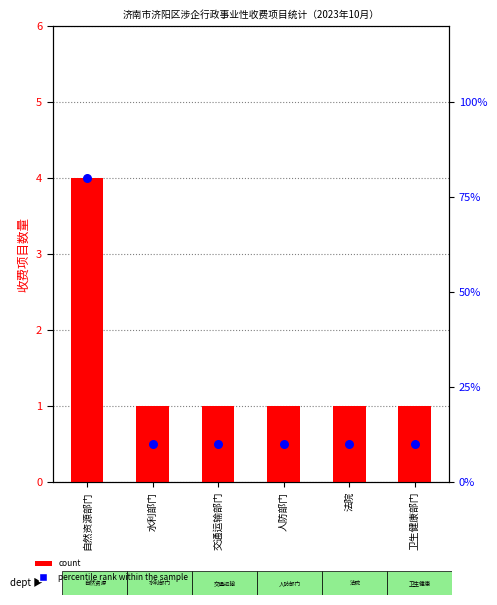

Is the value of percentile rank within the sample at 自然资源部门 greater than the value of count at 水利部门?

Yes